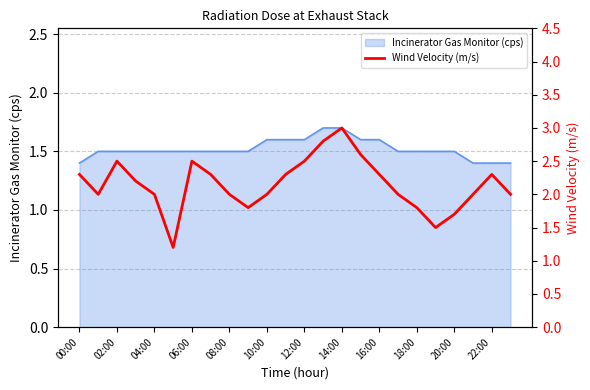

What is the label of the 1st point from the right?

23